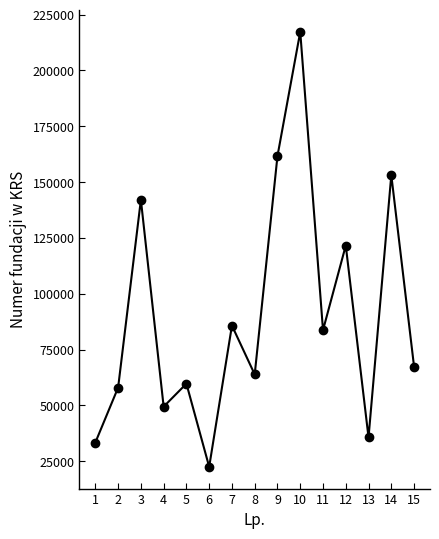

What is the change in value from 7 to 15?

-18381